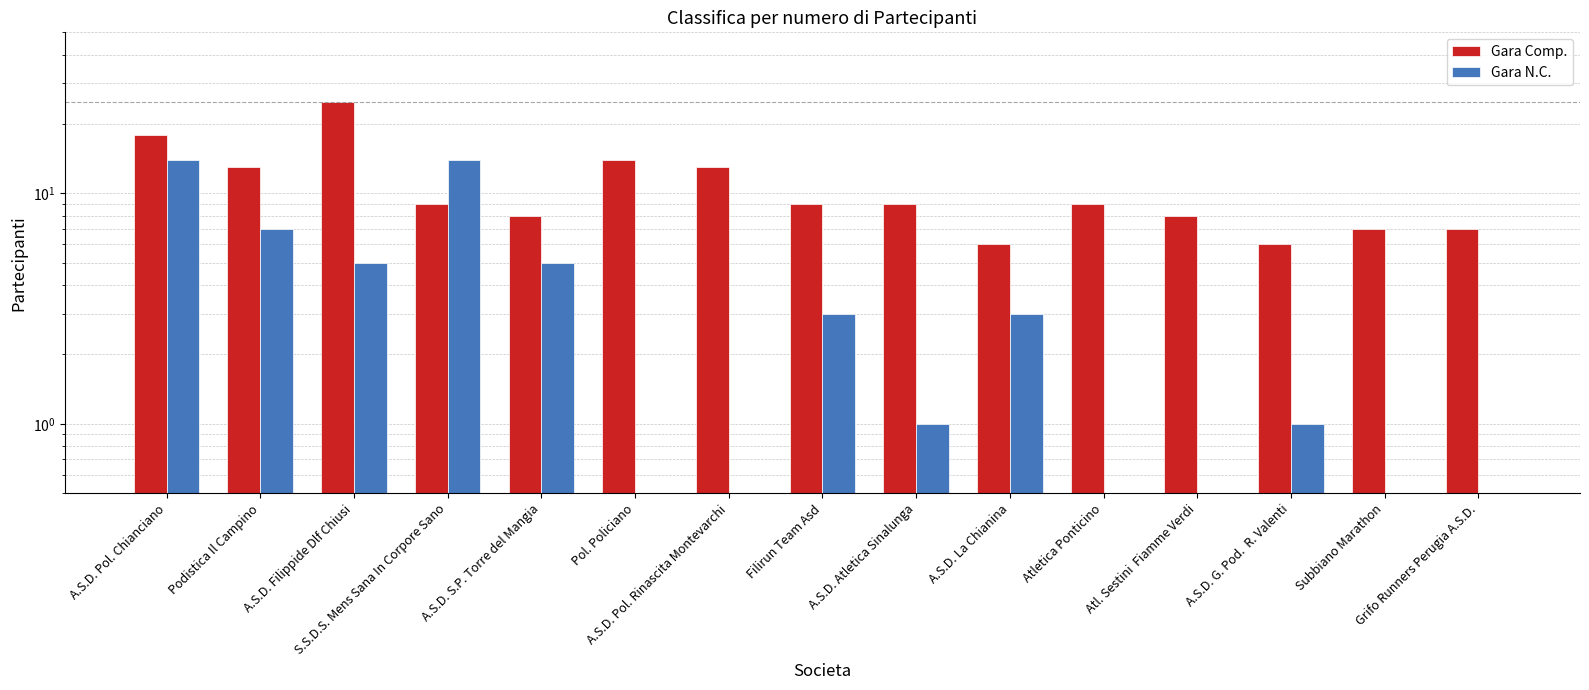

Does the chart contain any negative values?

No